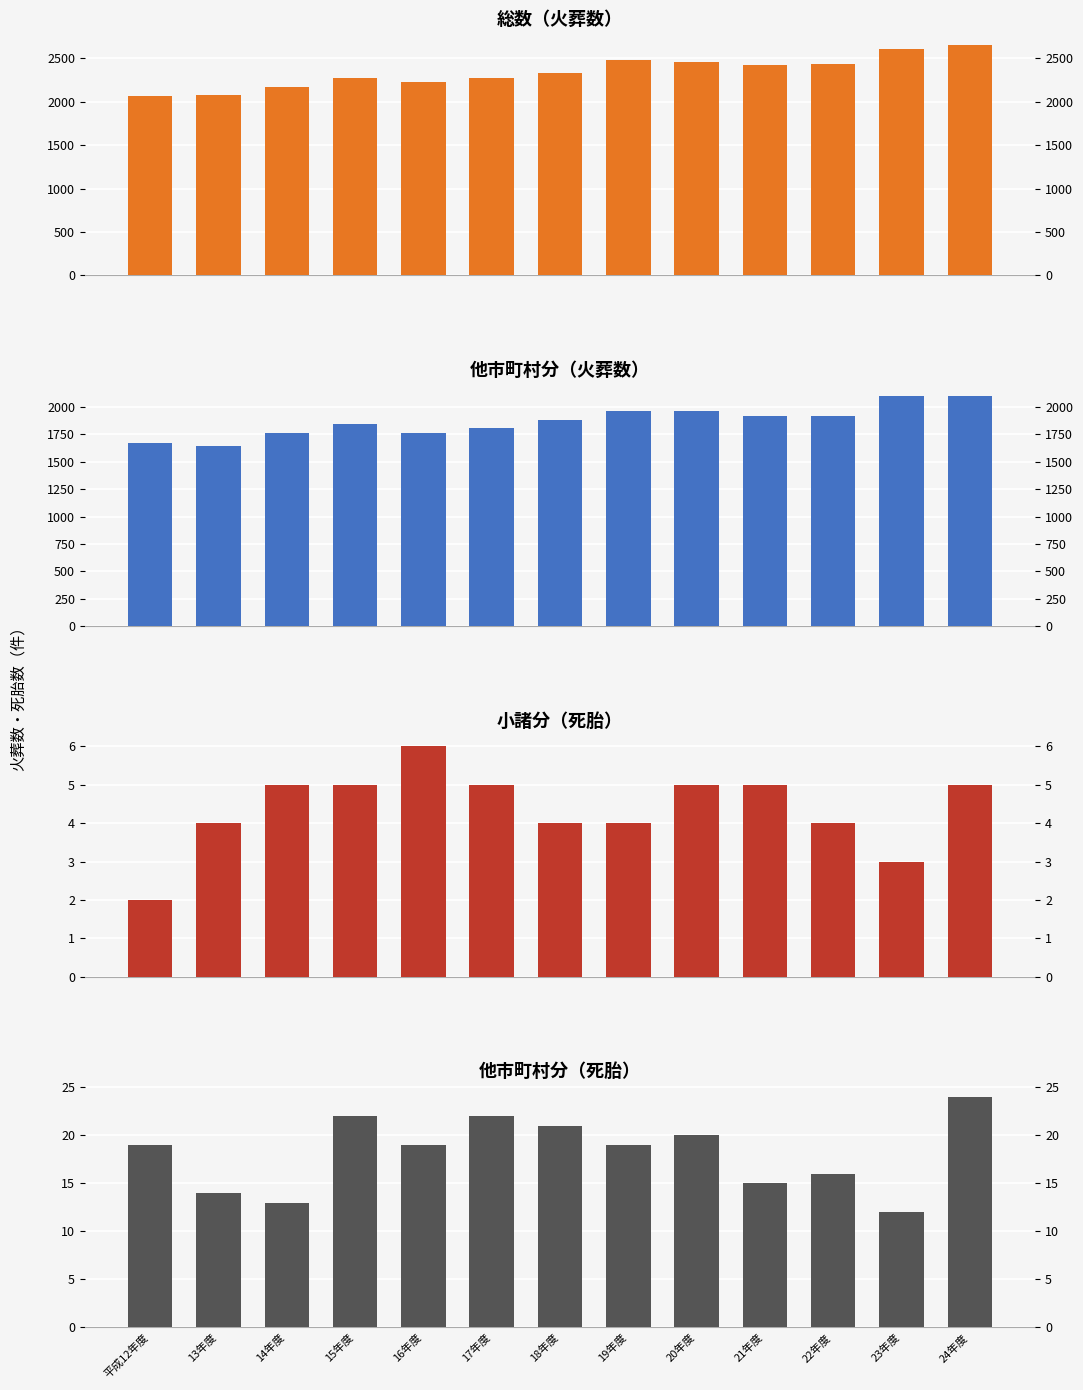

Which label corresponds to the largest value in the chart?

24年度